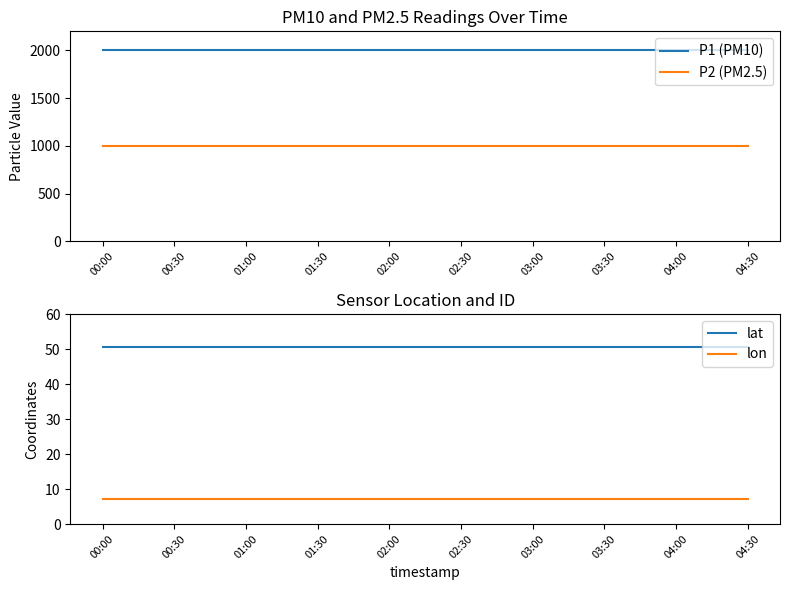

What is the value of the P2 (PM2.5) point at the 4th from the left?

999.9